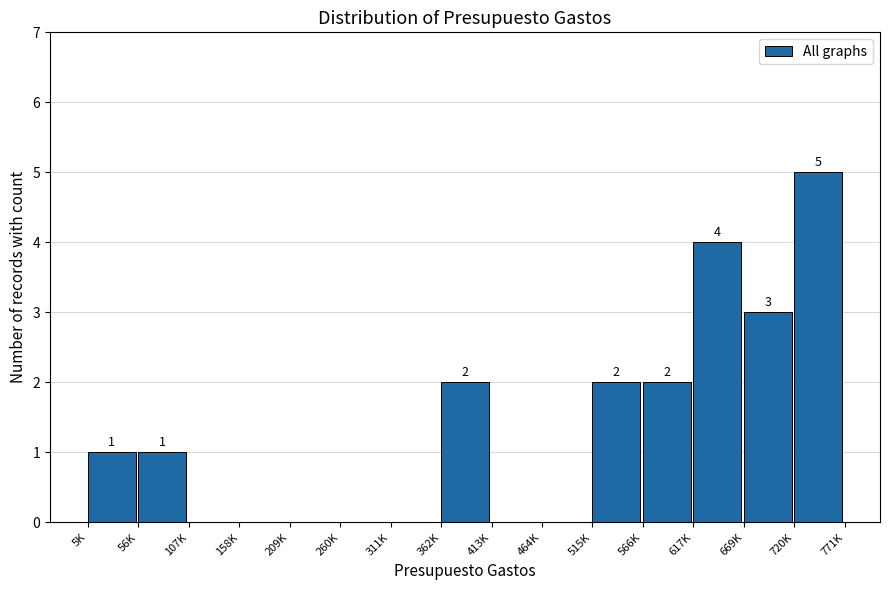

Reading right to left, transcribe all the data shown in this chart.

720K=5	669K=3	617K=4	566K=2	515K=2	464K=0	413K=0	362K=2	311K=0	260K=0	209K=0	158K=0	107K=0	56K=1	5K=1